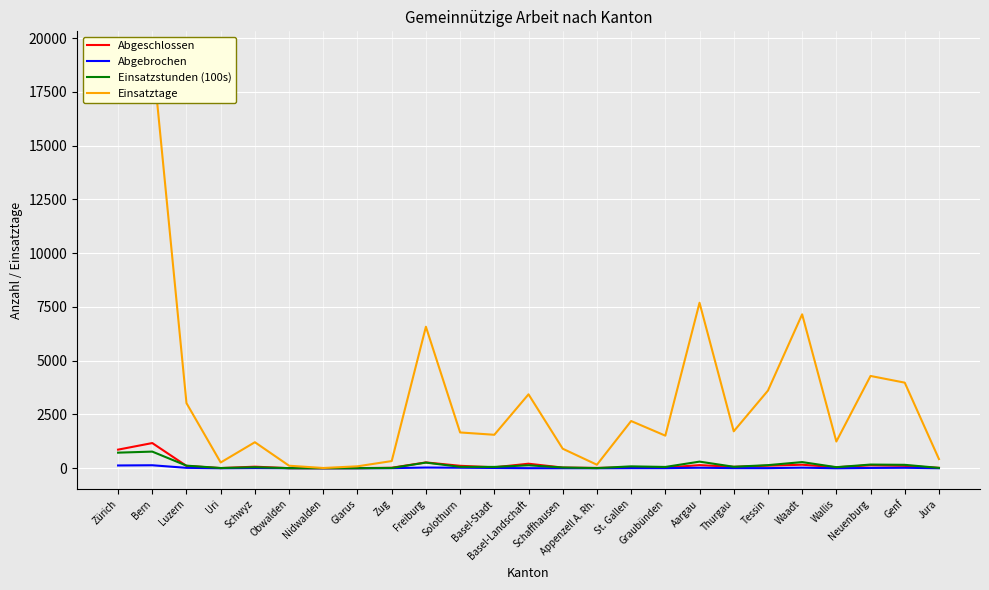

Which category has the lowest value across all series?

Uri